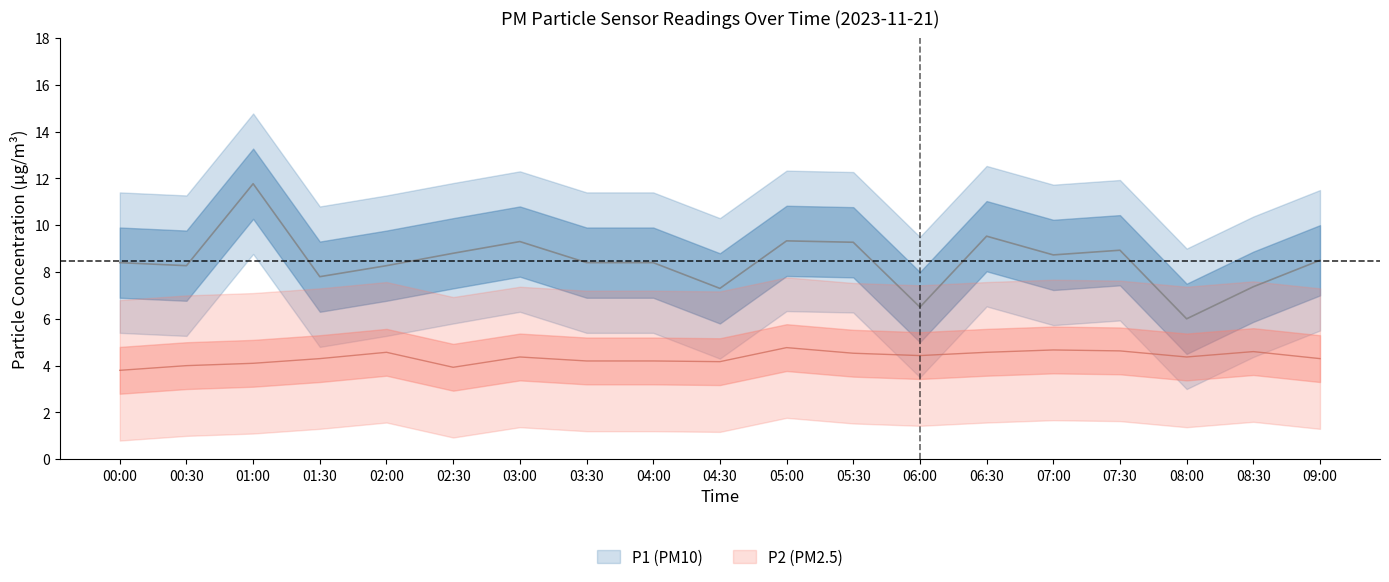

What is the sum of the P2 values at 02:00 and 05:30?

9.1